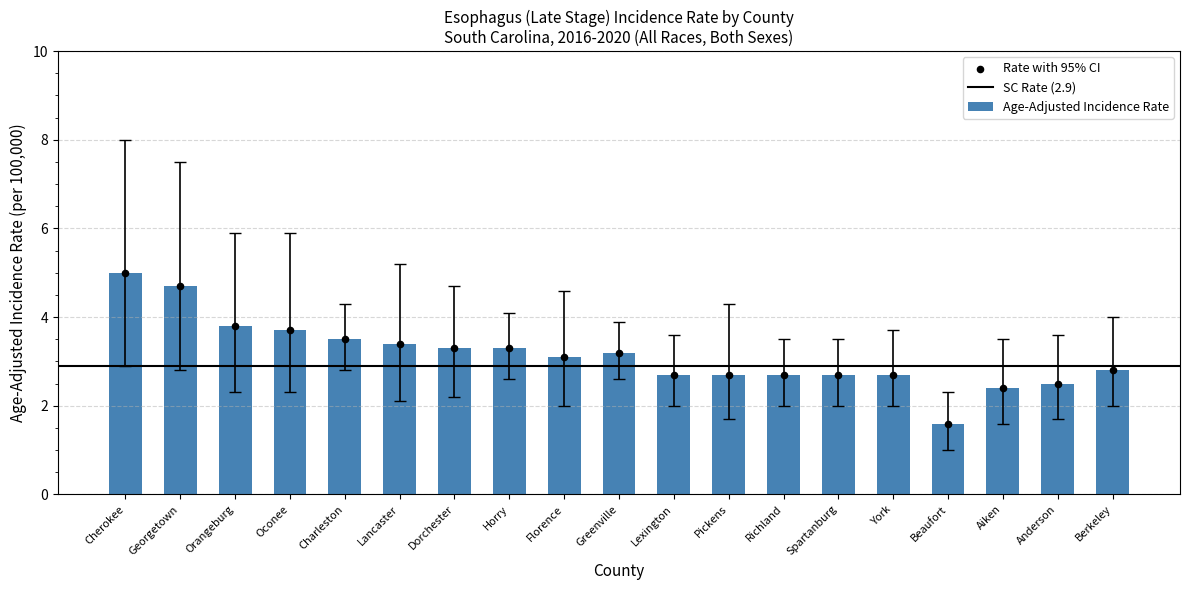

What is the difference between the maximum and second lowest values in the Age-Adjusted Incidence Rate series?

2.6